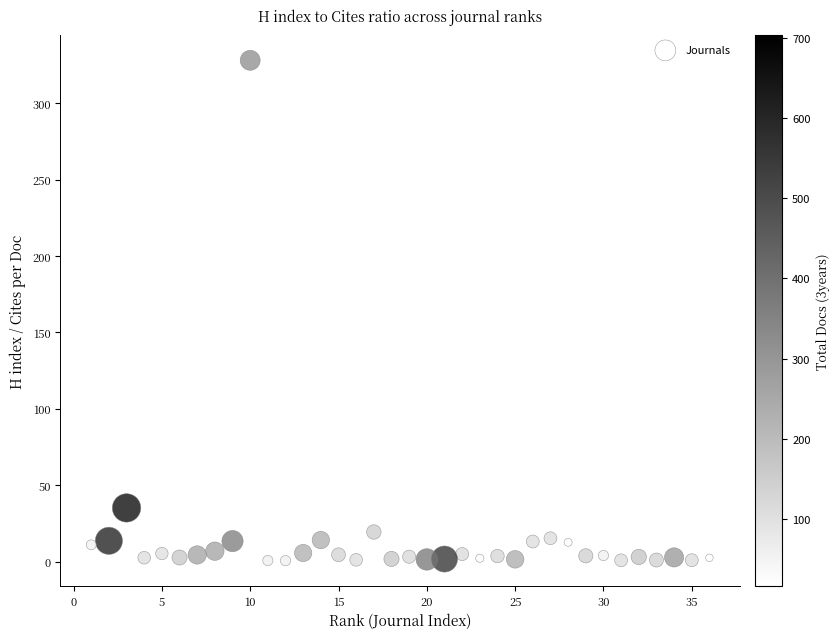

What Y value in the scatter plot is closest to 164?

35.1